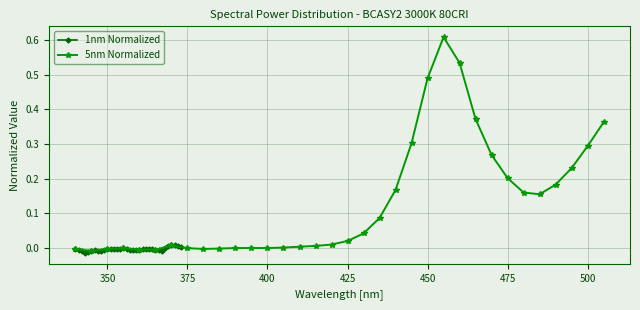

True or false: 1nm Normalized has more than 1 points higher than both neighbors.

True